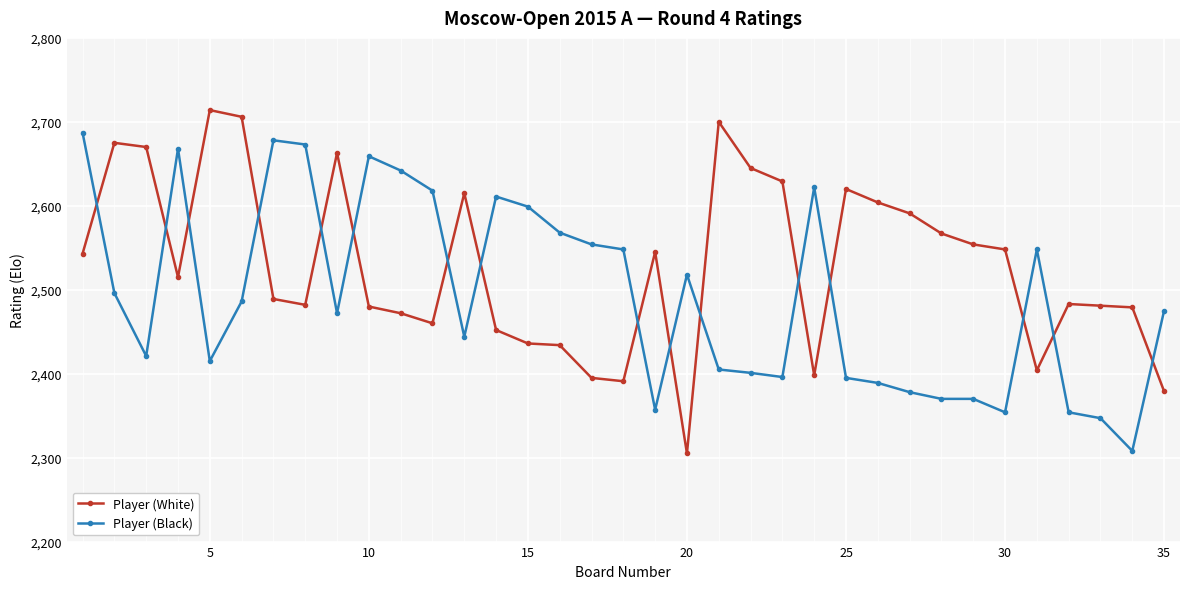

Which series has the largest total across all categories?

Player (White)